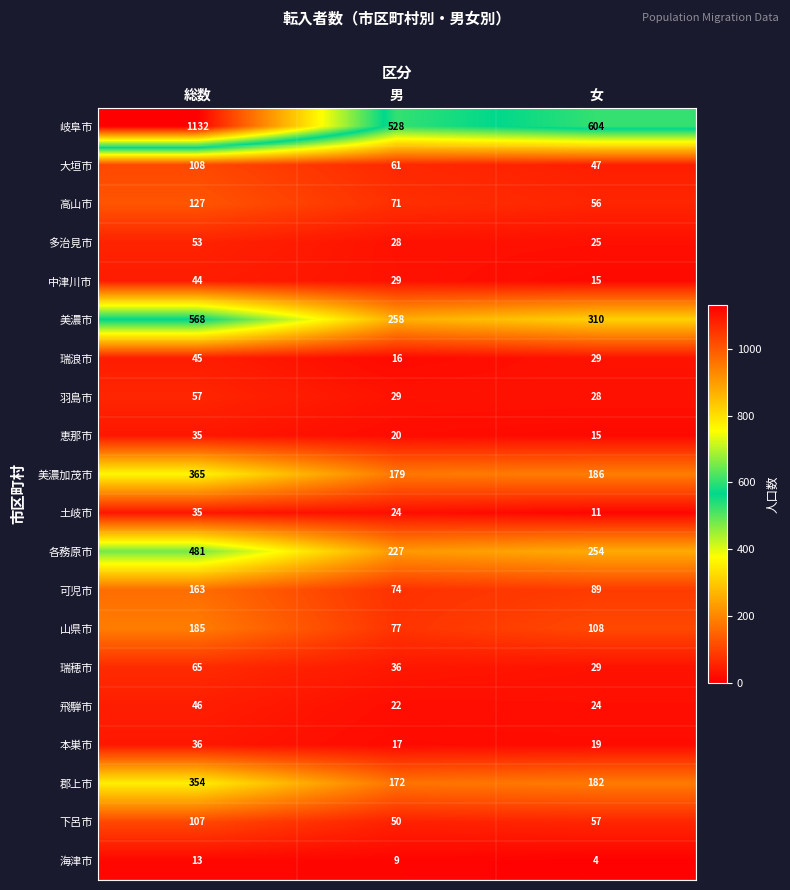

What is the minimum value shown in the chart?

4